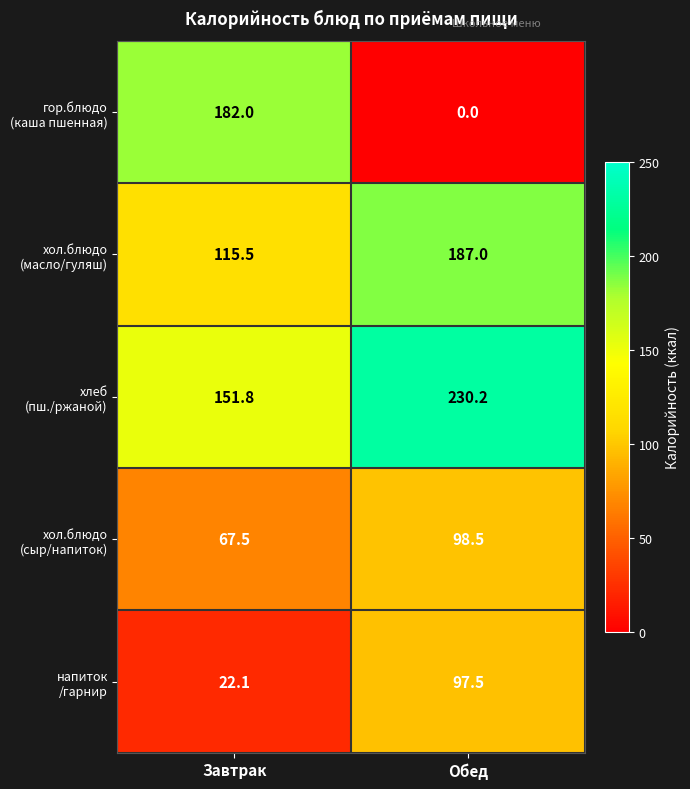

What is the spread (max minus min) of values at Обед?

230.2